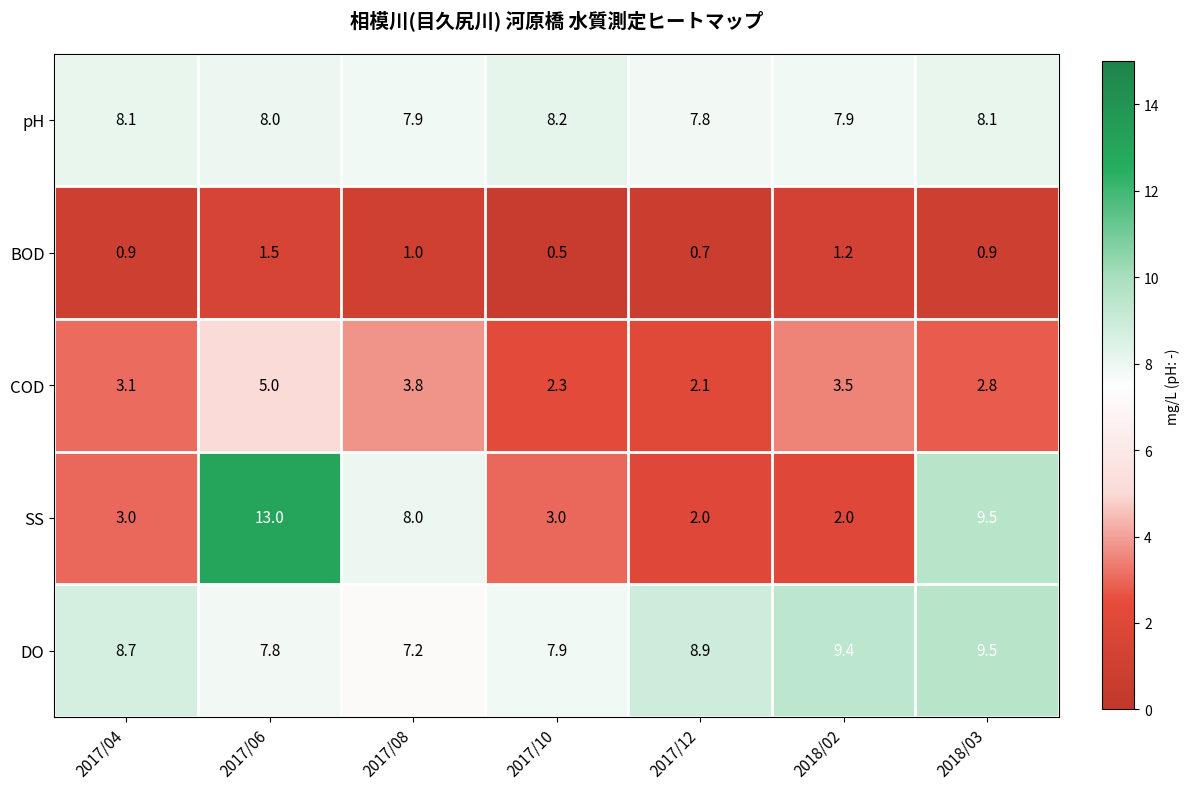

What is the sum of all COD values?

22.6